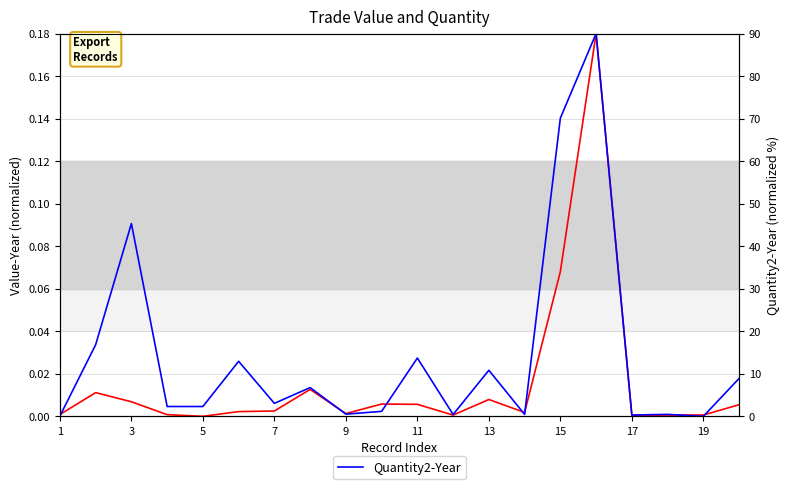

After their last crossing, which series has the higher values: Quantity2-Year or Value-Year?

Quantity2-Year